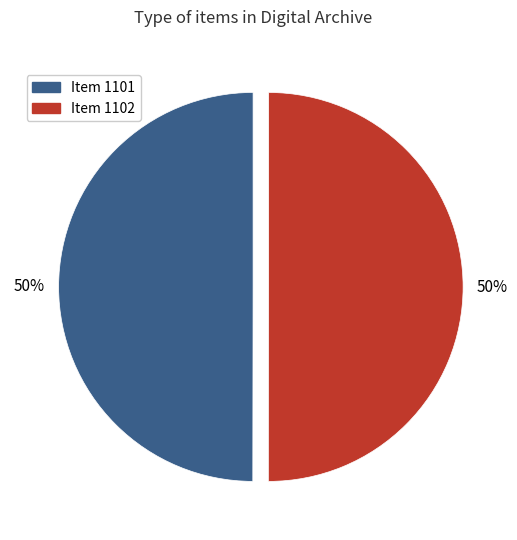

Is it true that Item 1102 is 37% of the pie?

False